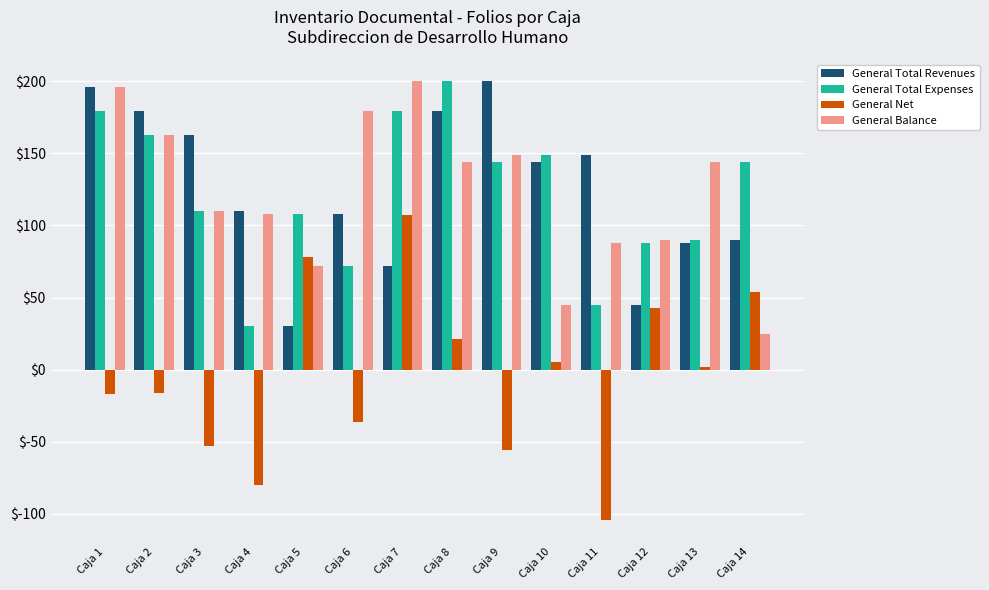

Rank the series at Caja 8 from lowest to highest value.

General Net, General Balance, General Total Revenues, General Total Expenses